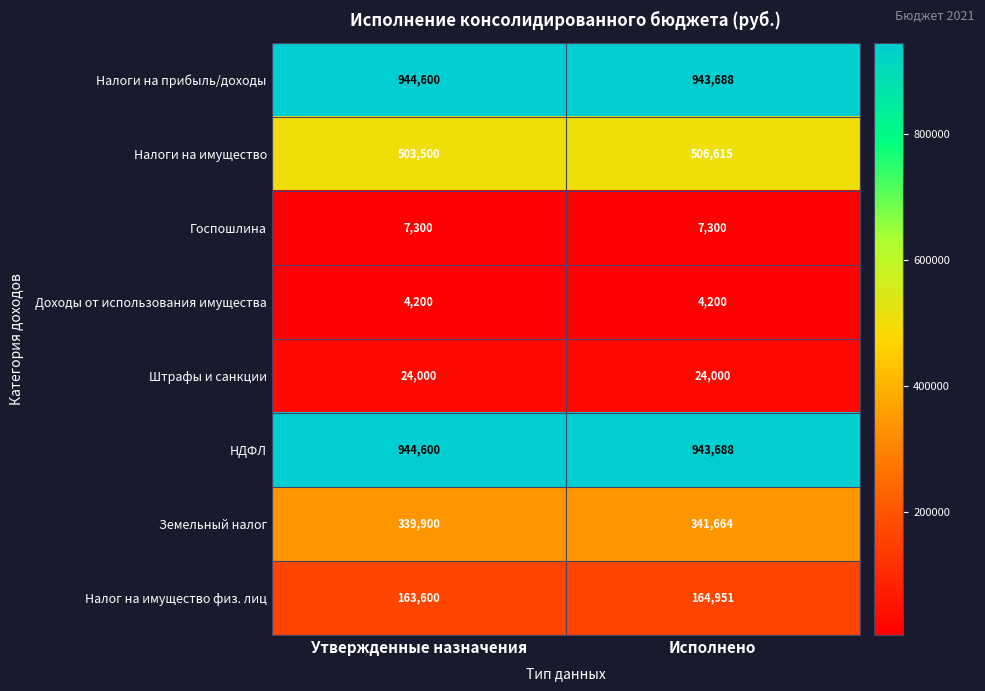

The Доходы от использования имущества series shows 4200 at Исполнено. True or false?

True